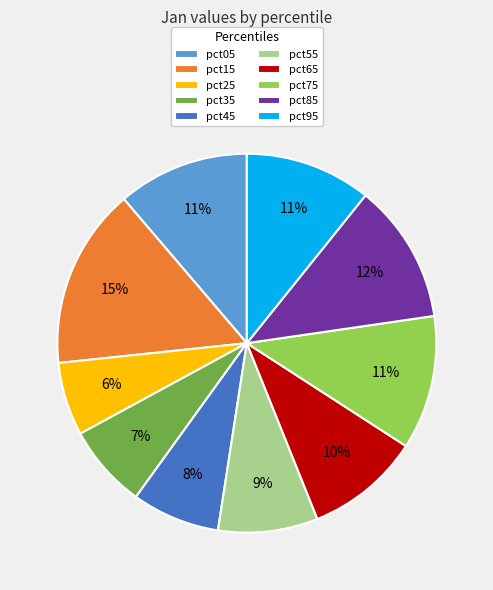

Does any single category account for the majority?

No